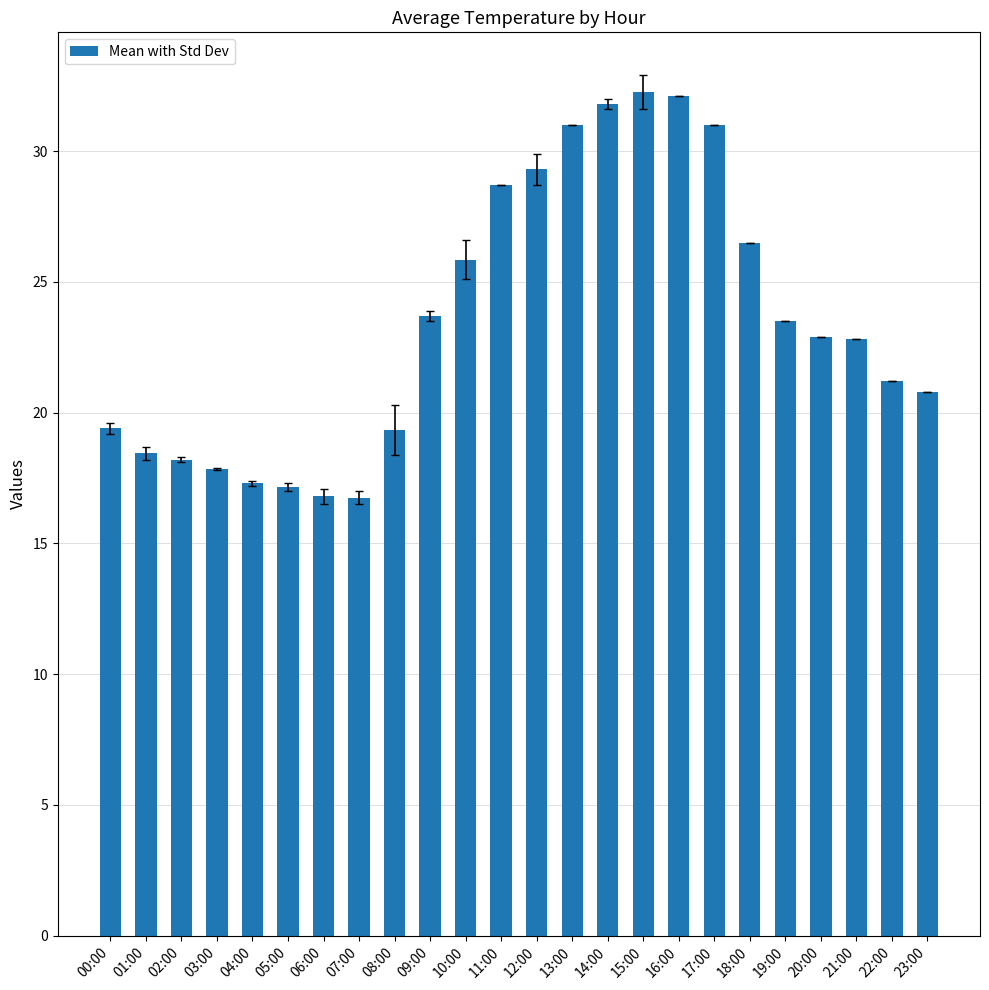

What is the difference between the values at 22:00 and 14:00?

10.6